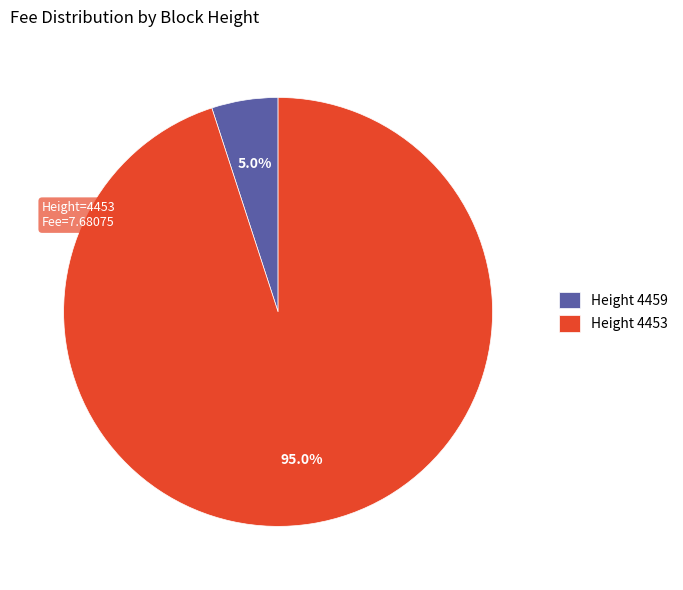

Which category has the smallest portion of the pie?

Height 4459